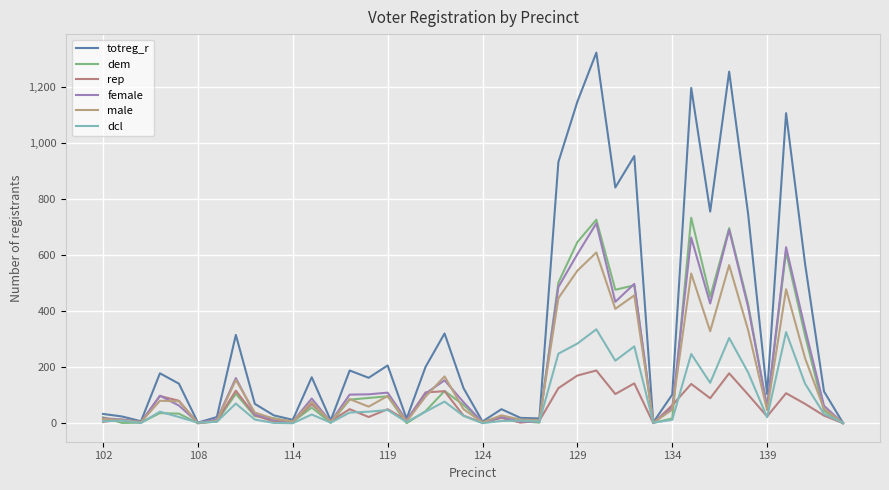

What is the maximum value shown in the chart?

1322